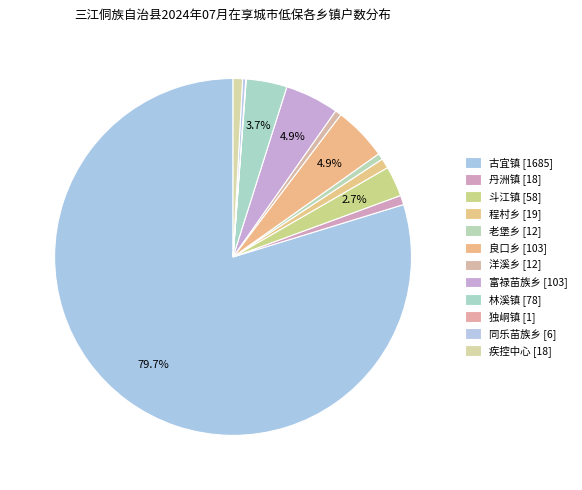

Is it true that 富禄苗族乡 is 5% of the pie?

True